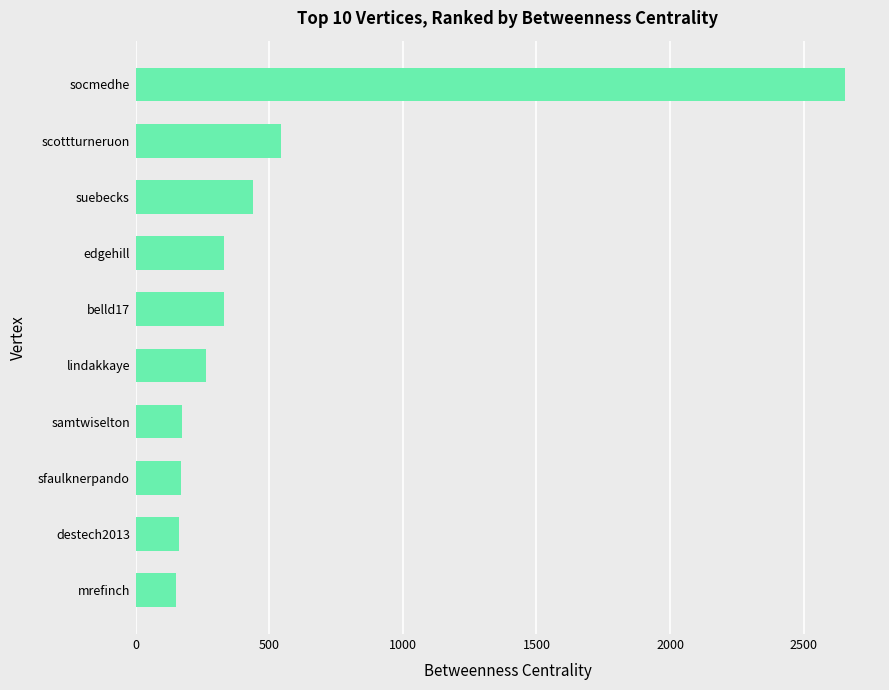

Count the number of values greater than 330.

5